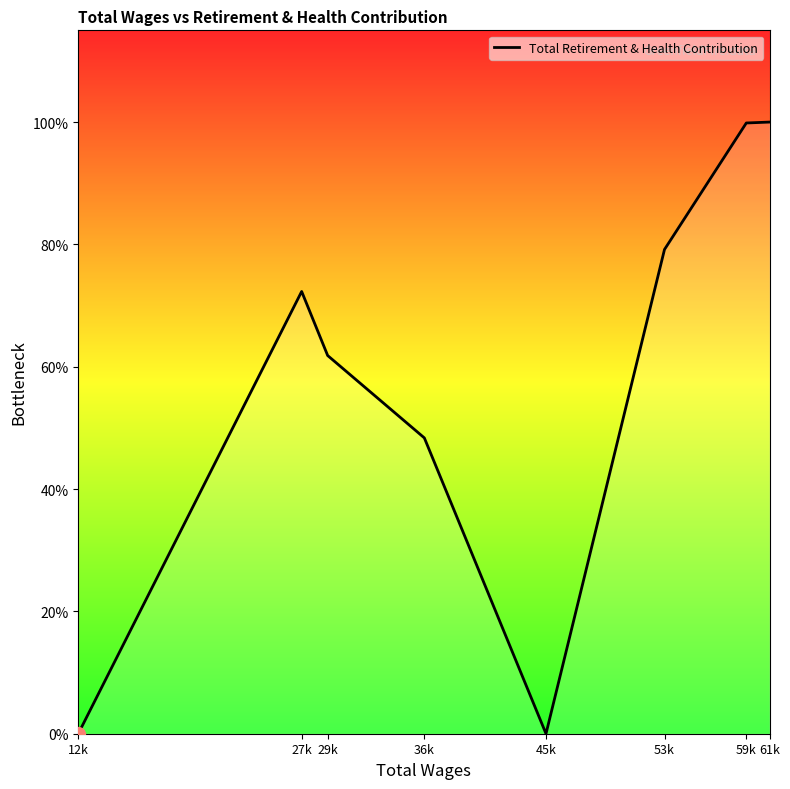

How many interior local valleys (lower than both neighbors) does the data have?

1